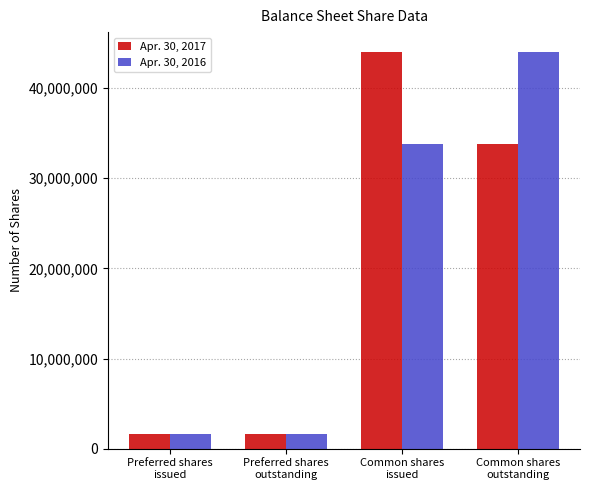

Between Preferred shares
issued and Common shares
outstanding, which series saw the biggest shift?

Apr. 30, 2016